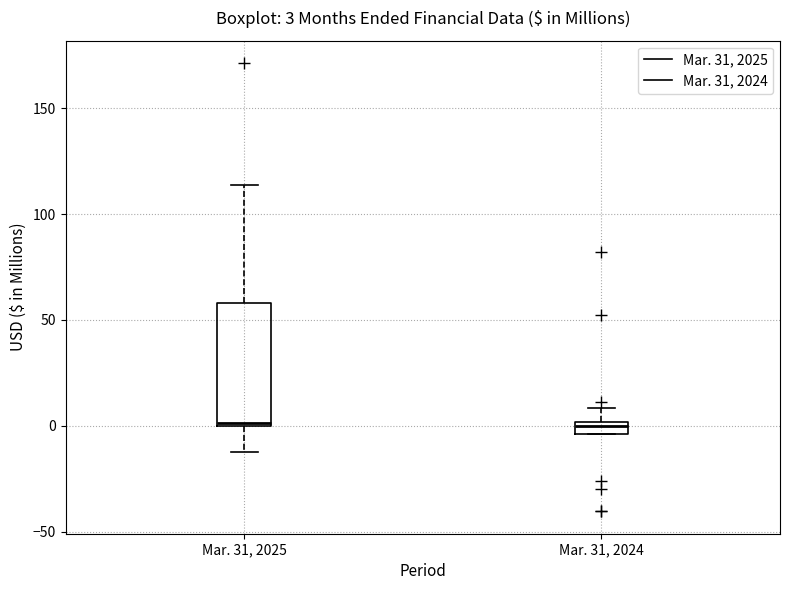

Comparing the boxes themselves (not the whiskers), which one is the tallest?

Mar. 31, 2025